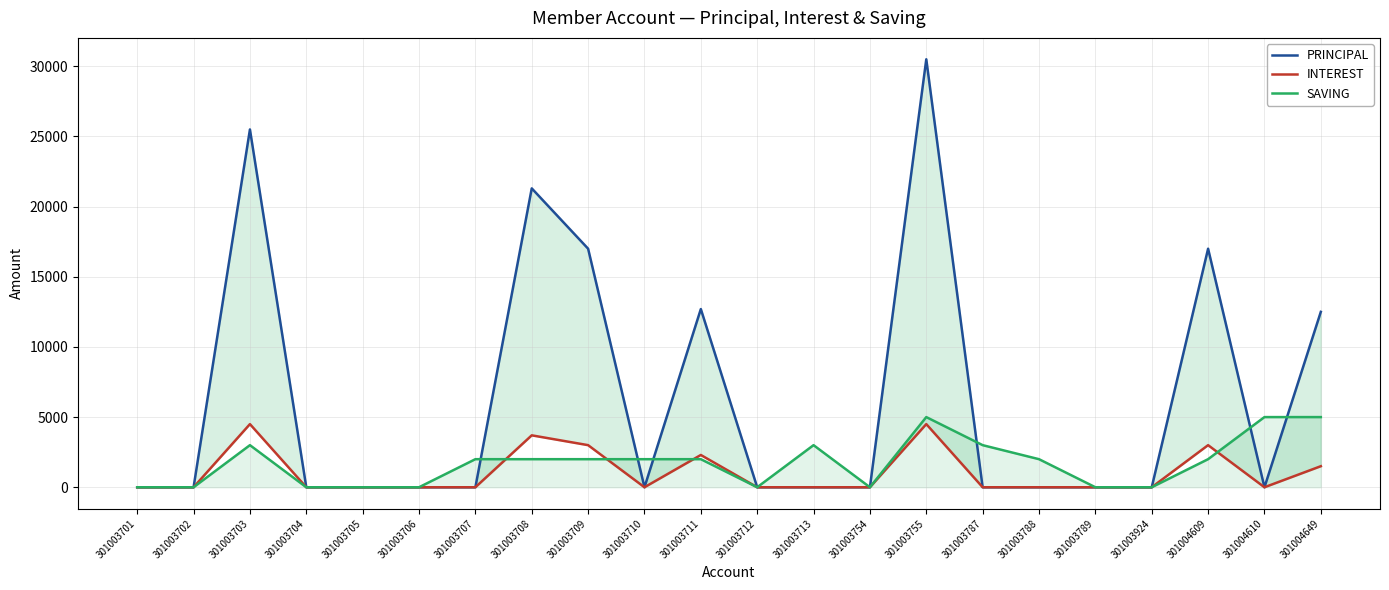

What is the spread (max minus min) of values at 301003703?

22500